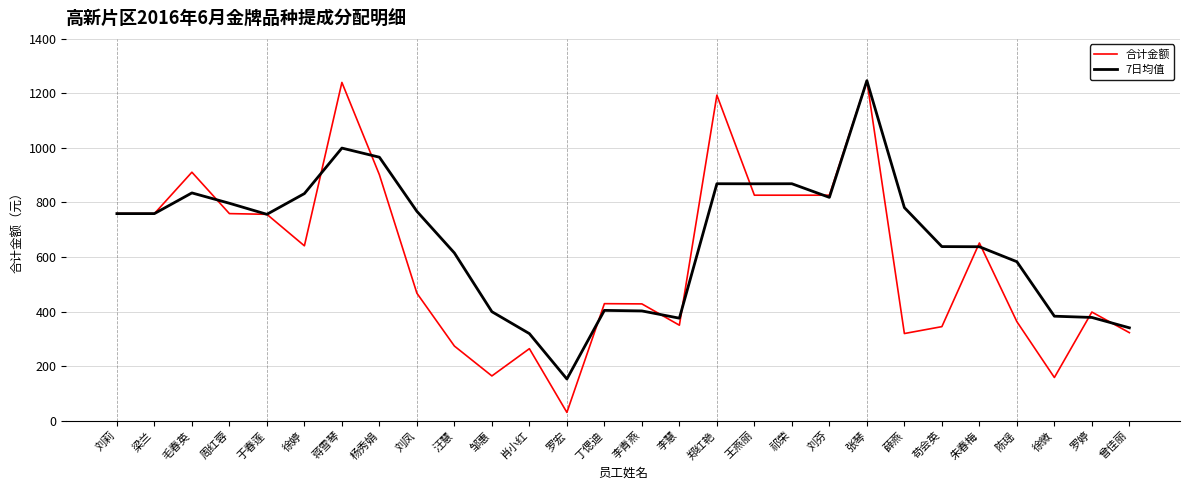

At 毛春英, list the series in order from largest to smallest.

合计金额, 7日均值